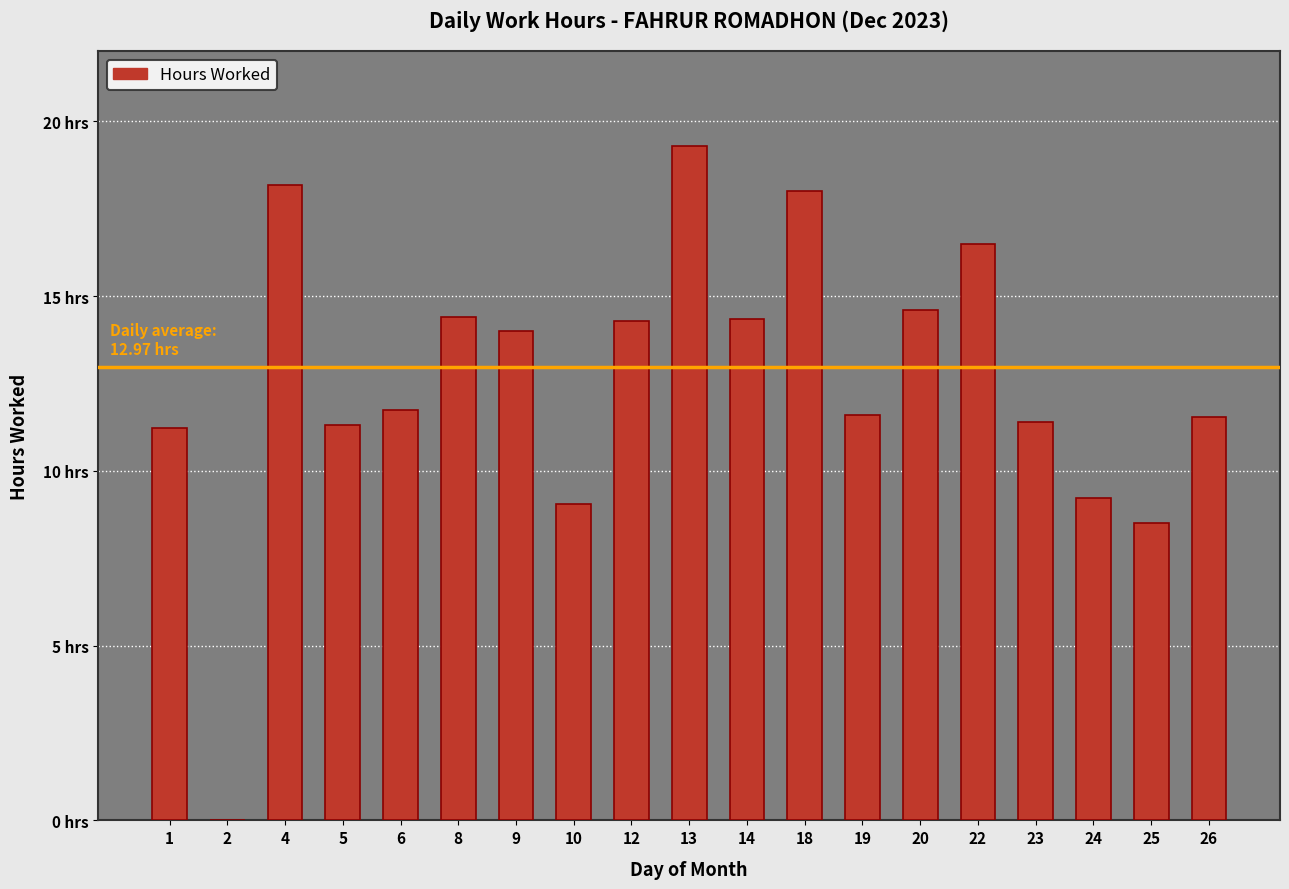

What value does the data have at 6?

11.8